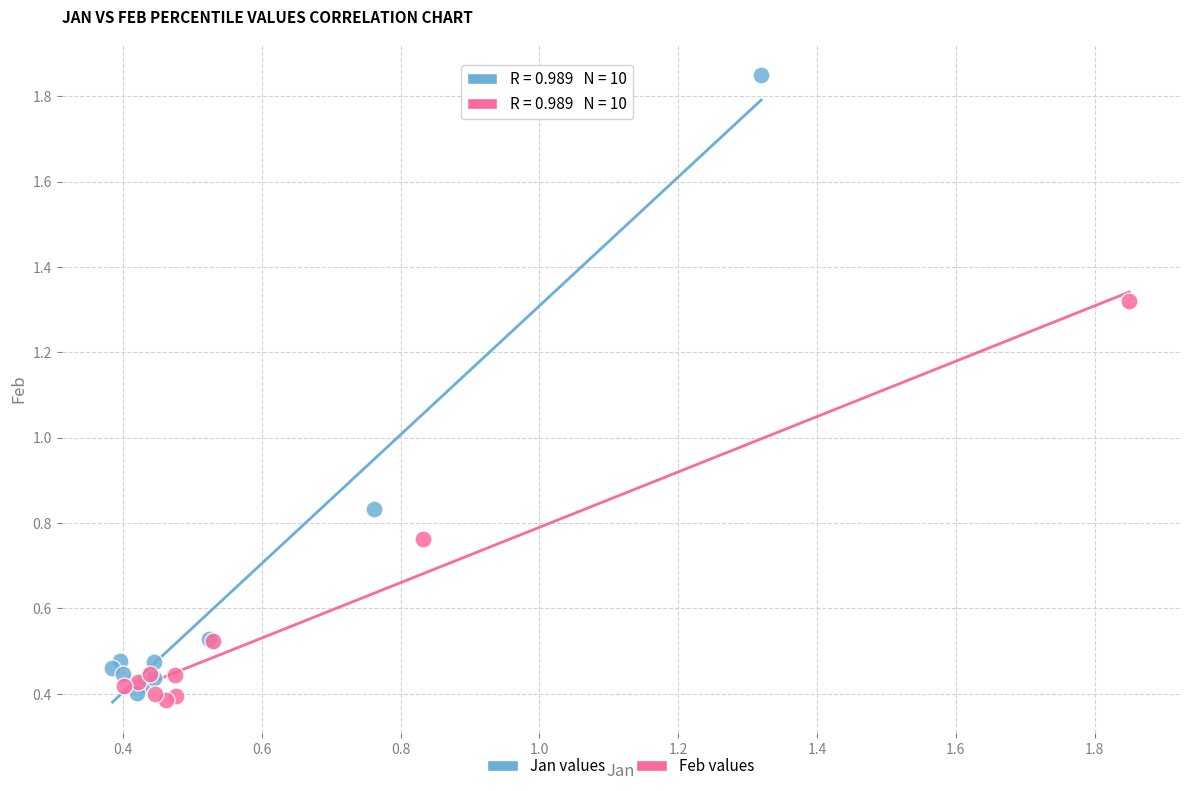

Which series has the widest spread of Y values?

Jan values